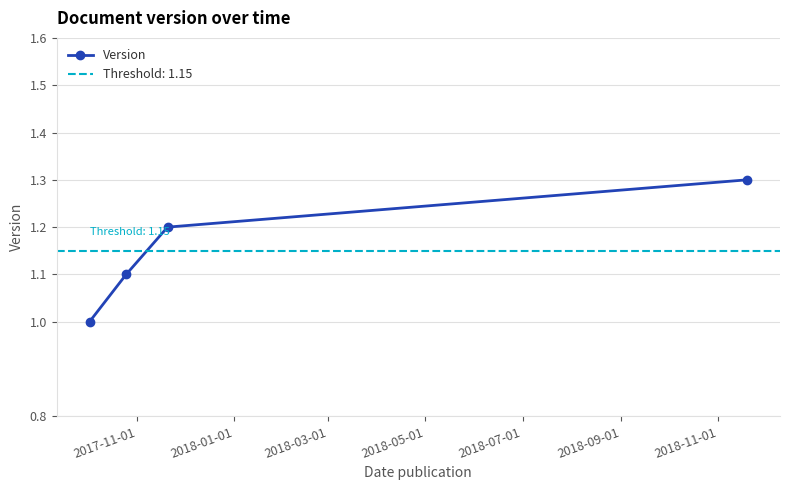

How many lines are shown in the chart?

1